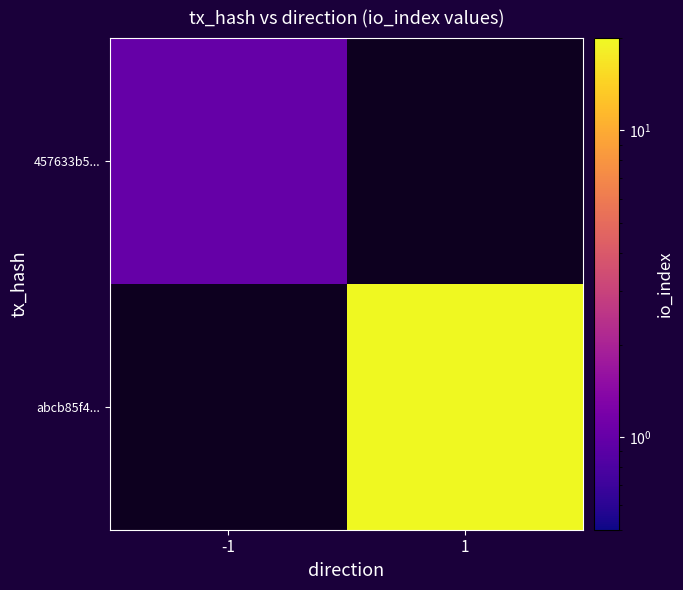

At which category does the chart reach its peak across all series?

1